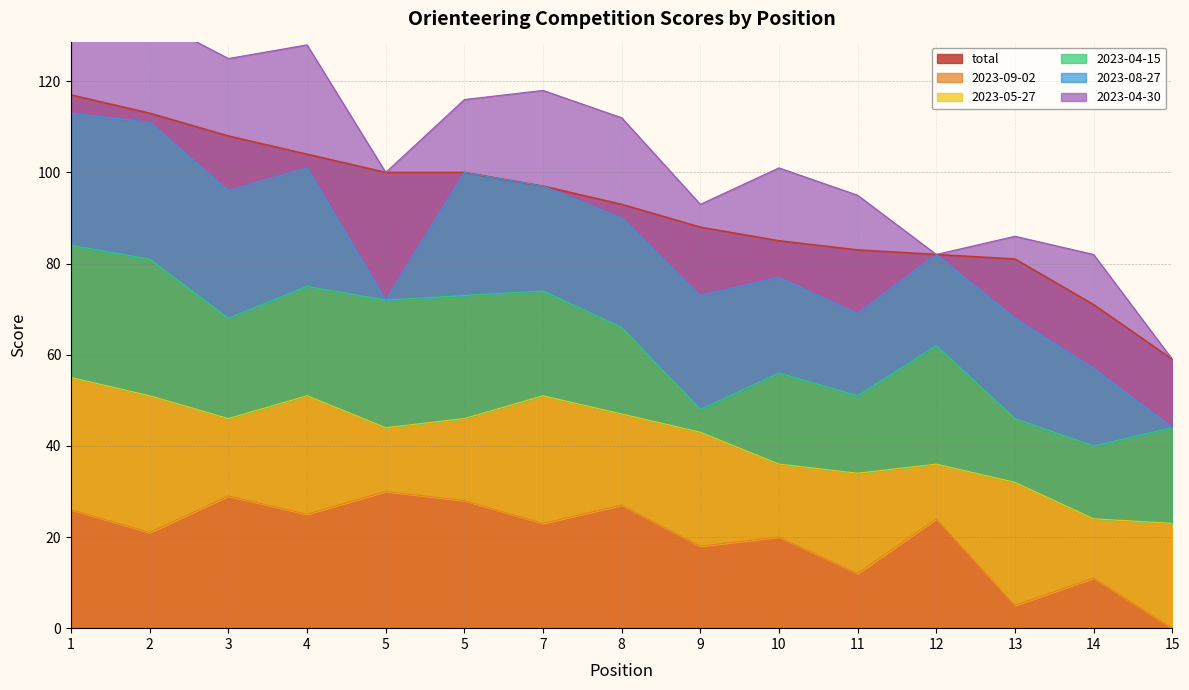

How many lines are shown in the chart?

6